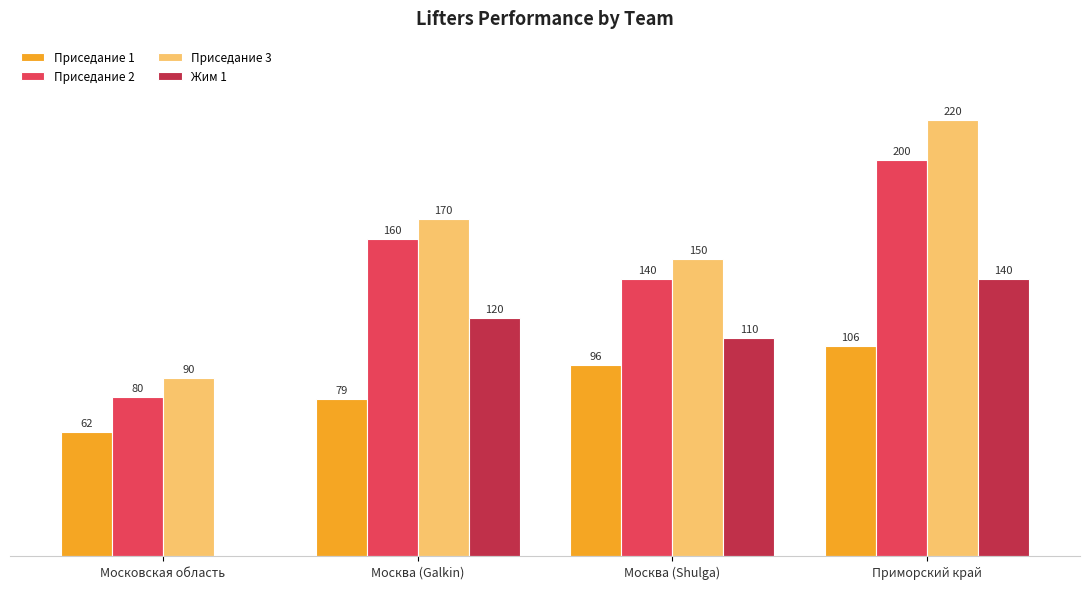

Is the value of Приседание 3 at Московская область greater than the value of Жим 1 at Москва (Shulga)?

No